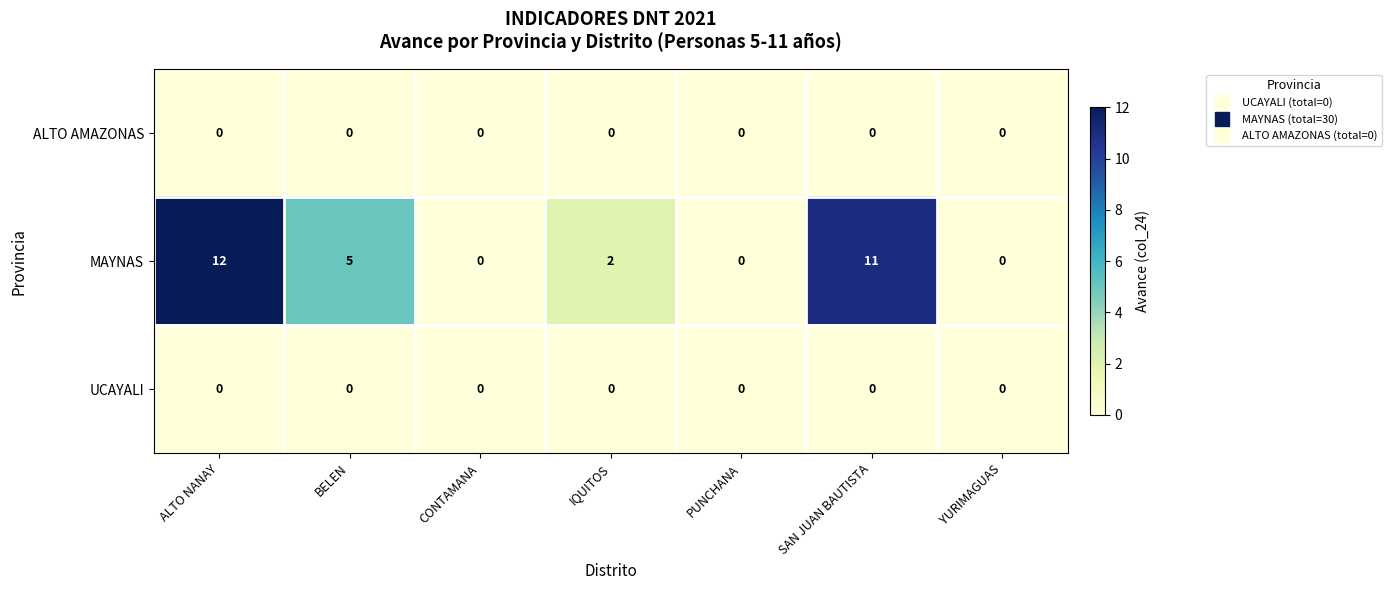

Count the number of categories in the chart.

7